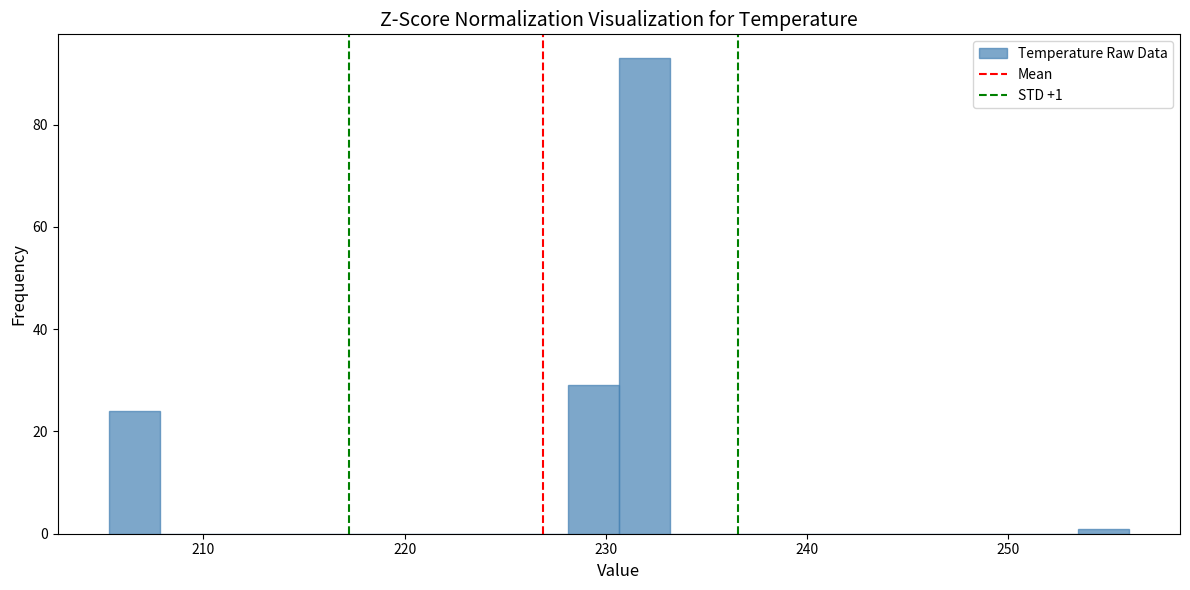

Read against the x-axis, roughly where is the centre of the tallest bar?

232